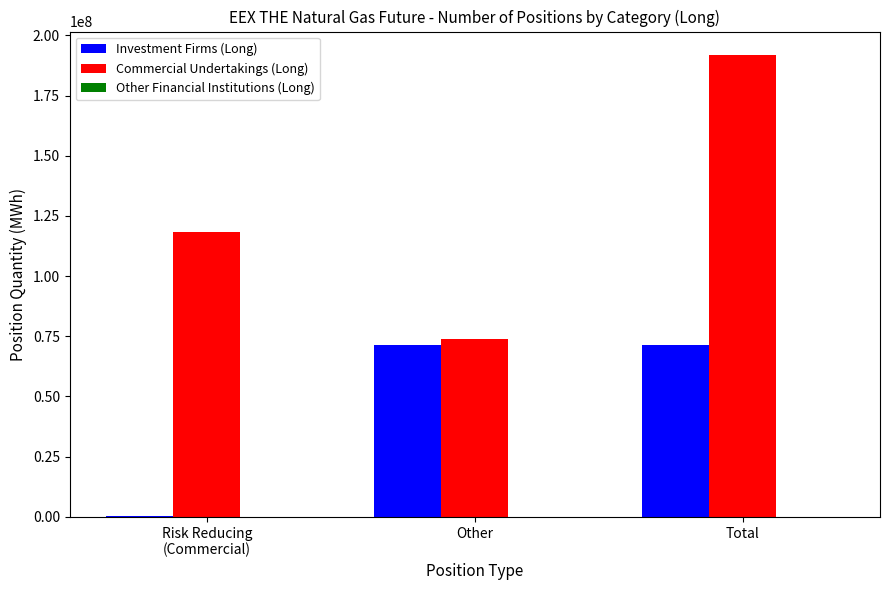

What is the total value across all series at Other?

145201899